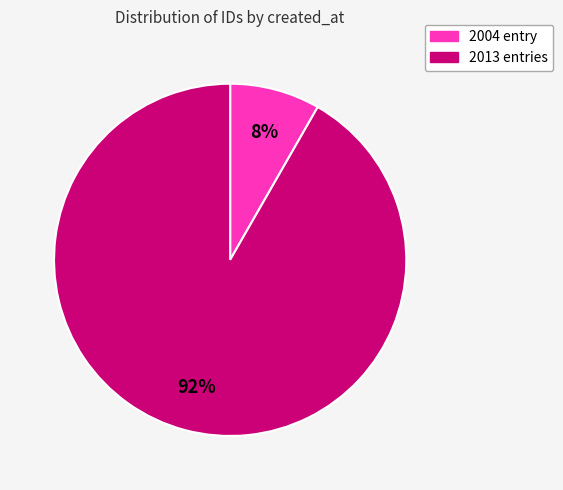

Is there any slice that represents more than half of the pie?

Yes